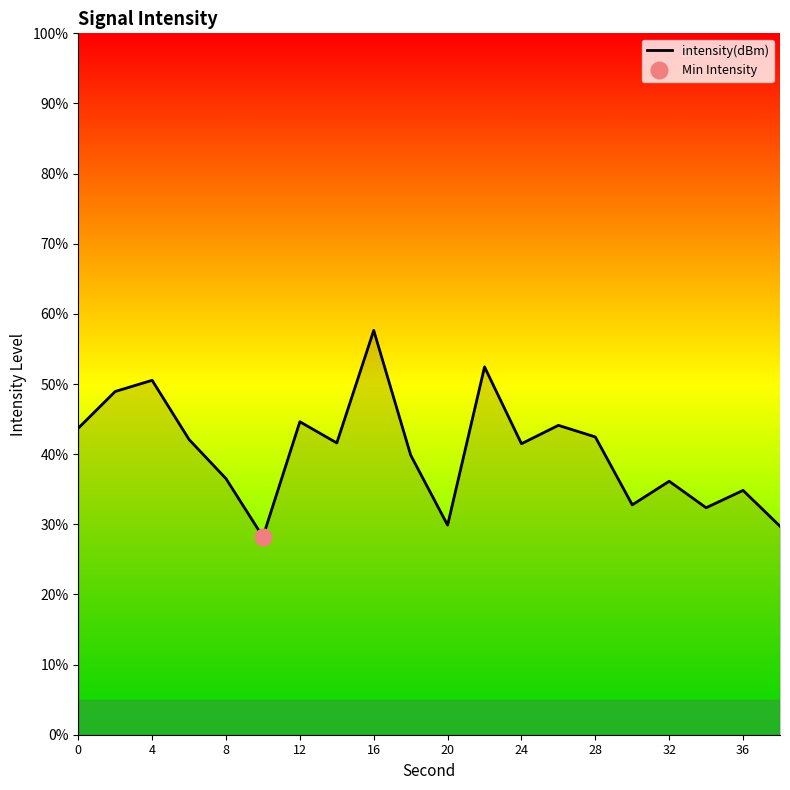

At which label does intensity(dBm) reach its peak?

16